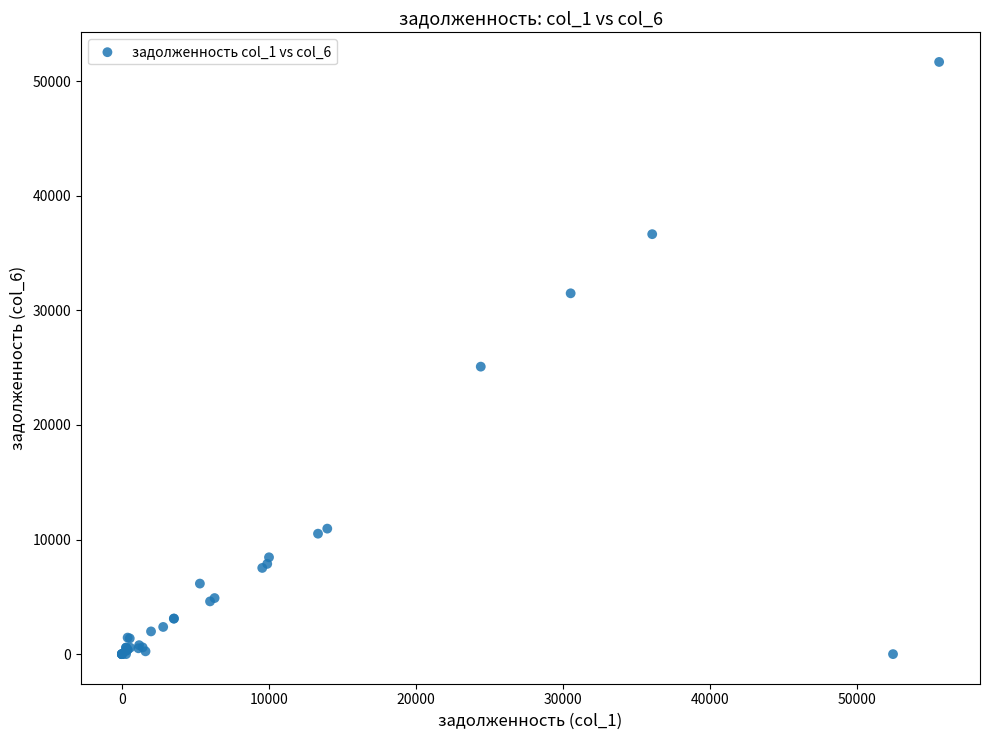

What Y value in the scatter plot is closest to 25839?

25087.7